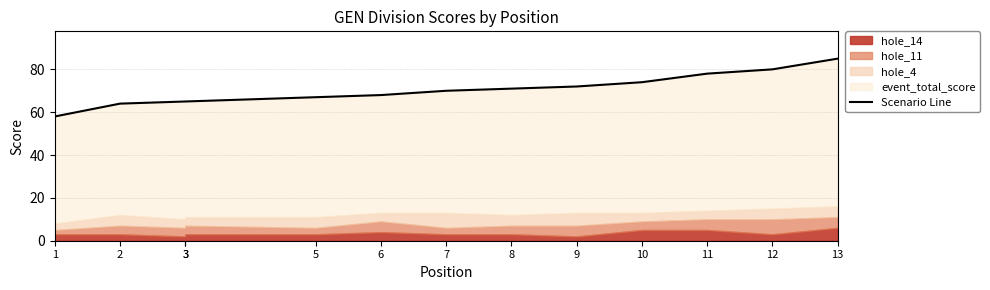

What is the maximum value shown in the chart?

85